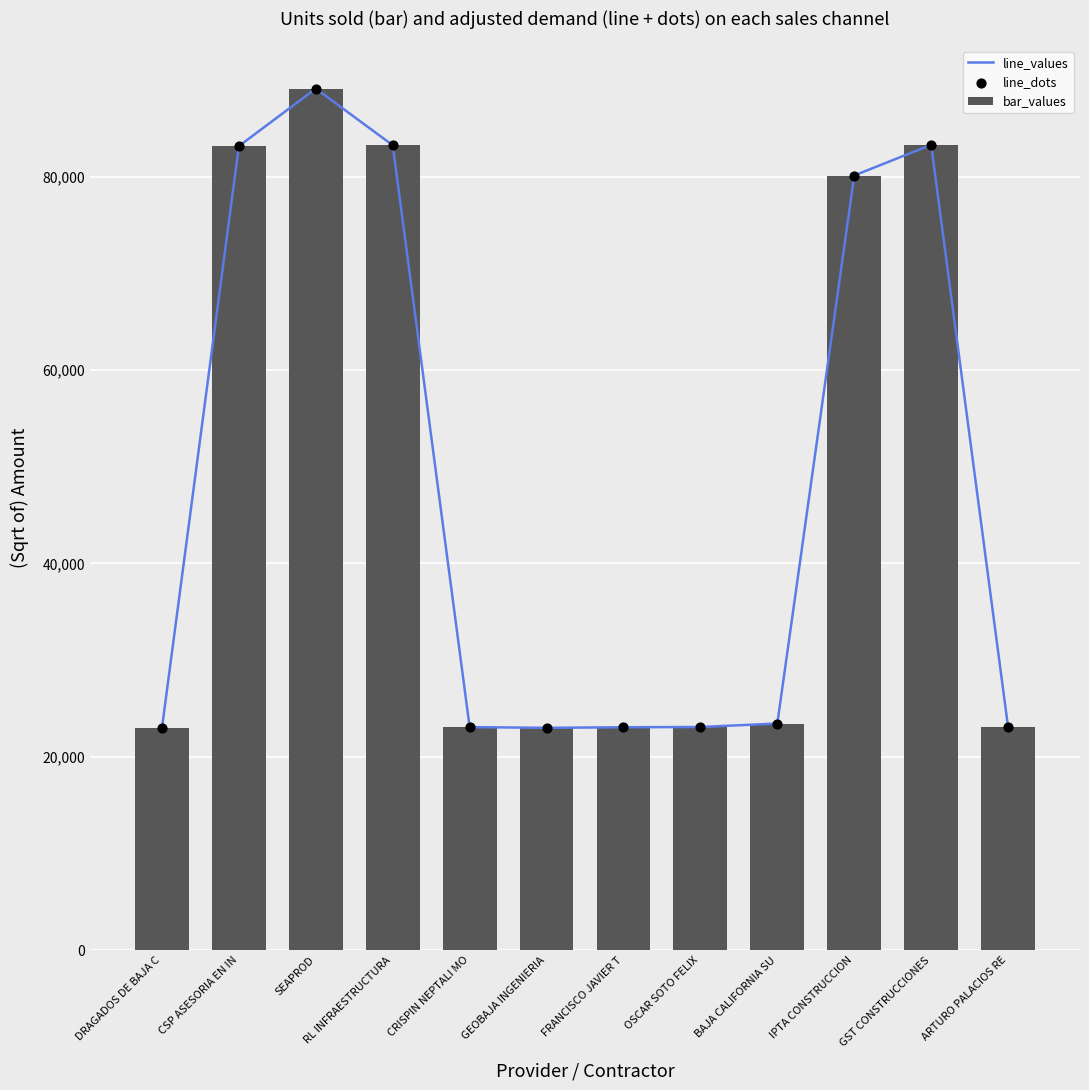

At how many categories does at least one series exceed 23085?

6